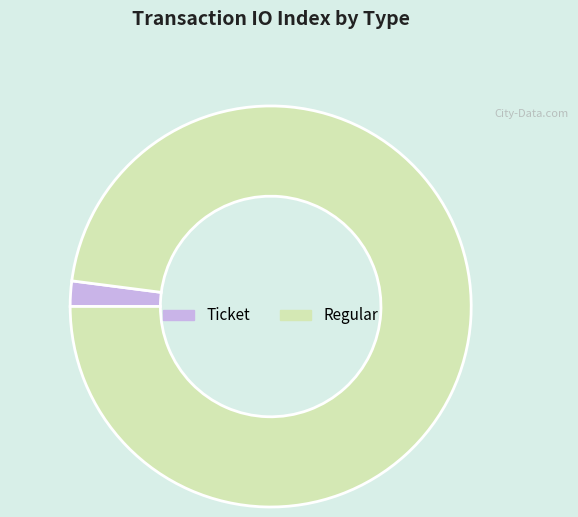

What is the largest slice in the pie chart?

Regular